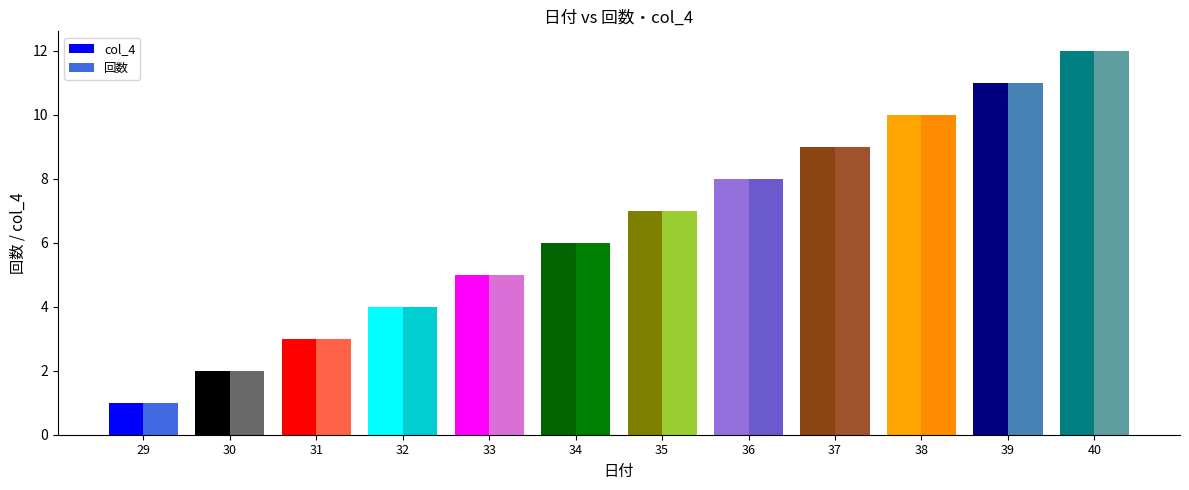

Rank the categories by col_4 value from lowest to highest.

29, 30, 31, 32, 33, 34, 35, 36, 37, 38, 39, 40